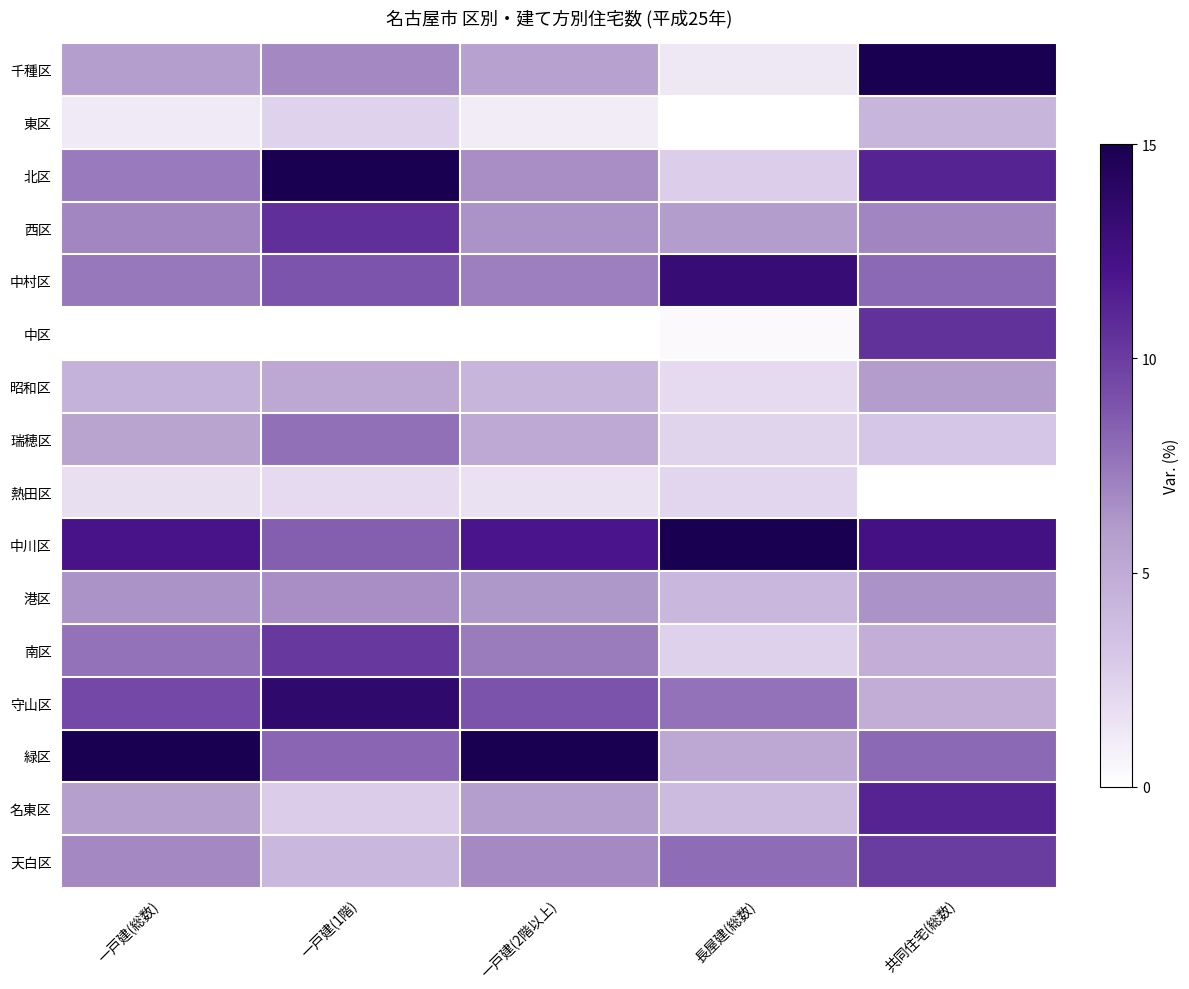

Reading right to left, list all the values displayed in this chart.

千種区: 共同住宅(総数)=15.0	長屋建(総数)=1.3	一戸建(2階以上)=5.7	一戸建(1階)=6.8	一戸建(総数)=5.9
東区: 共同住宅(総数)=4.3	長屋建(総数)=0.0	一戸建(2階以上)=1.0	一戸建(1階)=2.4	一戸建(総数)=1.1
北区: 共同住宅(総数)=11.2	長屋建(総数)=2.7	一戸建(2階以上)=6.6	一戸建(1階)=15.0	一戸建(総数)=7.3
西区: 共同住宅(総数)=7.0	長屋建(総数)=6.0	一戸建(2階以上)=6.4	一戸建(1階)=10.6	一戸建(総数)=6.9
中村区: 共同住宅(総数)=8.1	長屋建(総数)=13.2	一戸建(2階以上)=7.2	一戸建(1階)=8.9	一戸建(総数)=7.5
中区: 共同住宅(総数)=10.5	長屋建(総数)=0.3	一戸建(2階以上)=0.0	一戸建(1階)=0.0	一戸建(総数)=0.0
昭和区: 共同住宅(総数)=6.0	長屋建(総数)=2.0	一戸建(2階以上)=4.3	一戸建(1階)=5.2	一戸建(総数)=4.5
瑞穂区: 共同住宅(総数)=3.2	長屋建(総数)=2.4	一戸建(2階以上)=5.2	一戸建(1階)=7.8	一戸建(総数)=5.5
熱田区: 共同住宅(総数)=0.0	長屋建(総数)=2.3	一戸建(2階以上)=1.6	一戸建(1階)=2.0	一戸建(総数)=1.7
中川区: 共同住宅(総数)=12.3	長屋建(総数)=15.0	一戸建(2階以上)=12.0	一戸建(1階)=8.5	一戸建(総数)=12.1
港区: 共同住宅(総数)=6.4	長屋建(総数)=4.1	一戸建(2階以上)=6.2	一戸建(1階)=6.6	一戸建(総数)=6.4
南区: 共同住宅(総数)=4.8	長屋建(総数)=2.5	一戸建(2階以上)=7.3	一戸建(1階)=10.2	一戸建(総数)=7.7
守山区: 共同住宅(総数)=4.8	長屋建(総数)=7.7	一戸建(2階以上)=8.9	一戸建(1階)=13.5	一戸建(総数)=9.5
緑区: 共同住宅(総数)=8.0	長屋建(総数)=5.2	一戸建(2階以上)=15.0	一戸建(1階)=8.3	一戸建(総数)=15.0
名東区: 共同住宅(総数)=11.2	長屋建(総数)=4.0	一戸建(2階以上)=5.9	一戸建(1階)=2.8	一戸建(総数)=5.8
天白区: 共同住宅(総数)=10.1	長屋建(総数)=8.0	一戸建(2階以上)=6.8	一戸建(1階)=4.2	一戸建(総数)=6.8